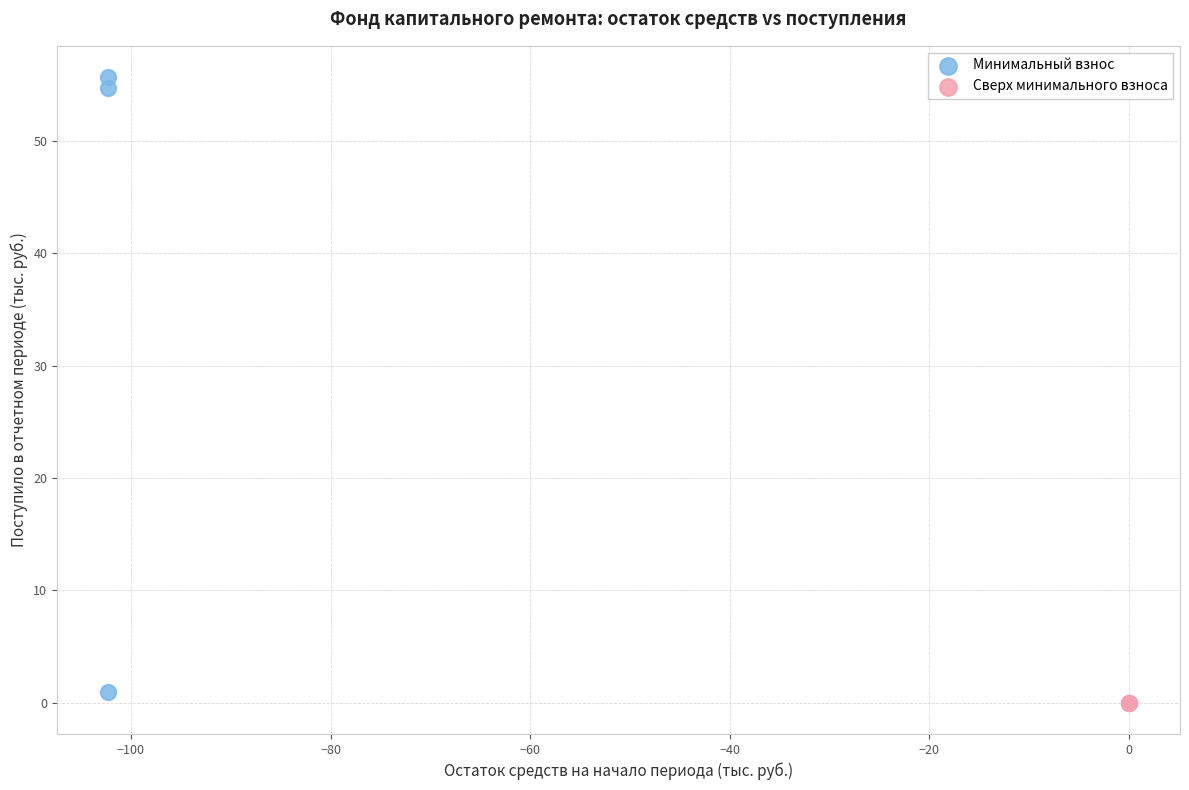

Which series reaches the maximum Y coordinate?

Минимальный взнос